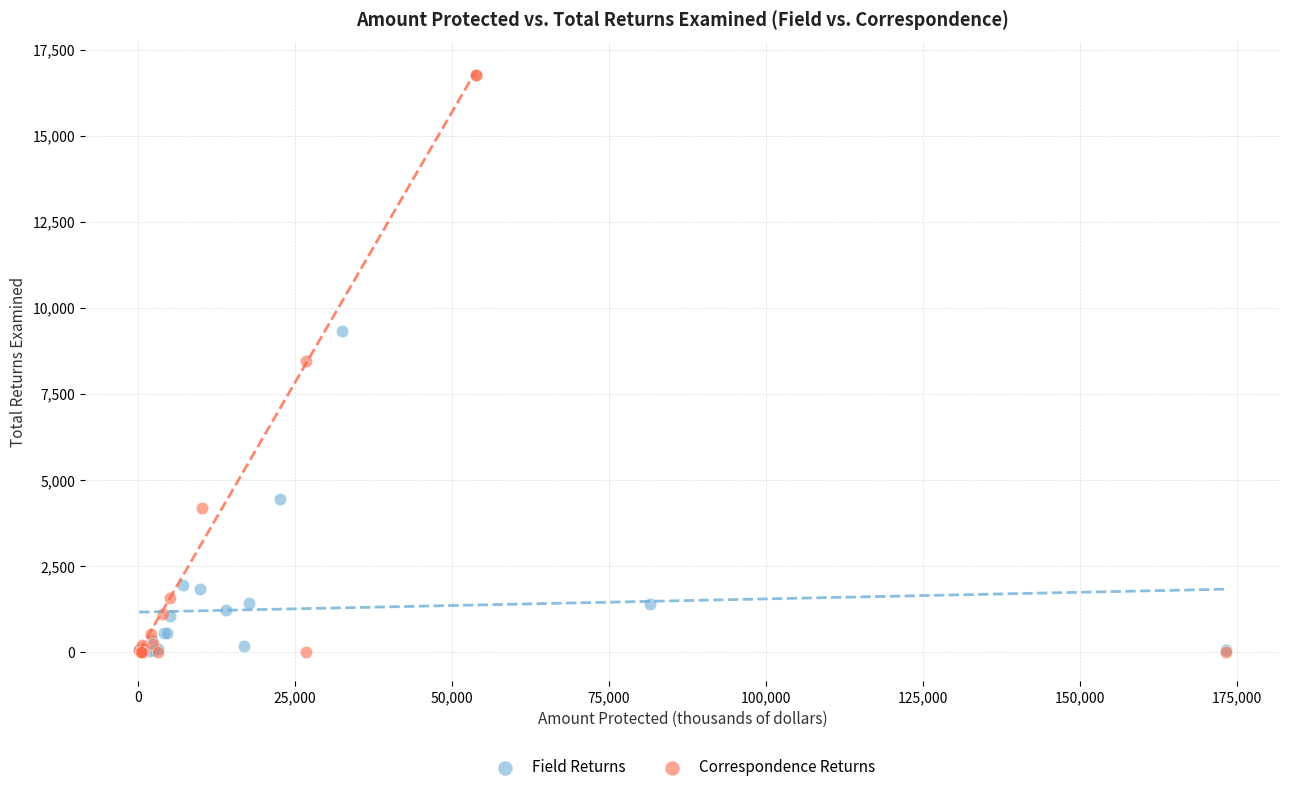

What are all the series names shown in the legend?

Field Returns, Correspondence Returns